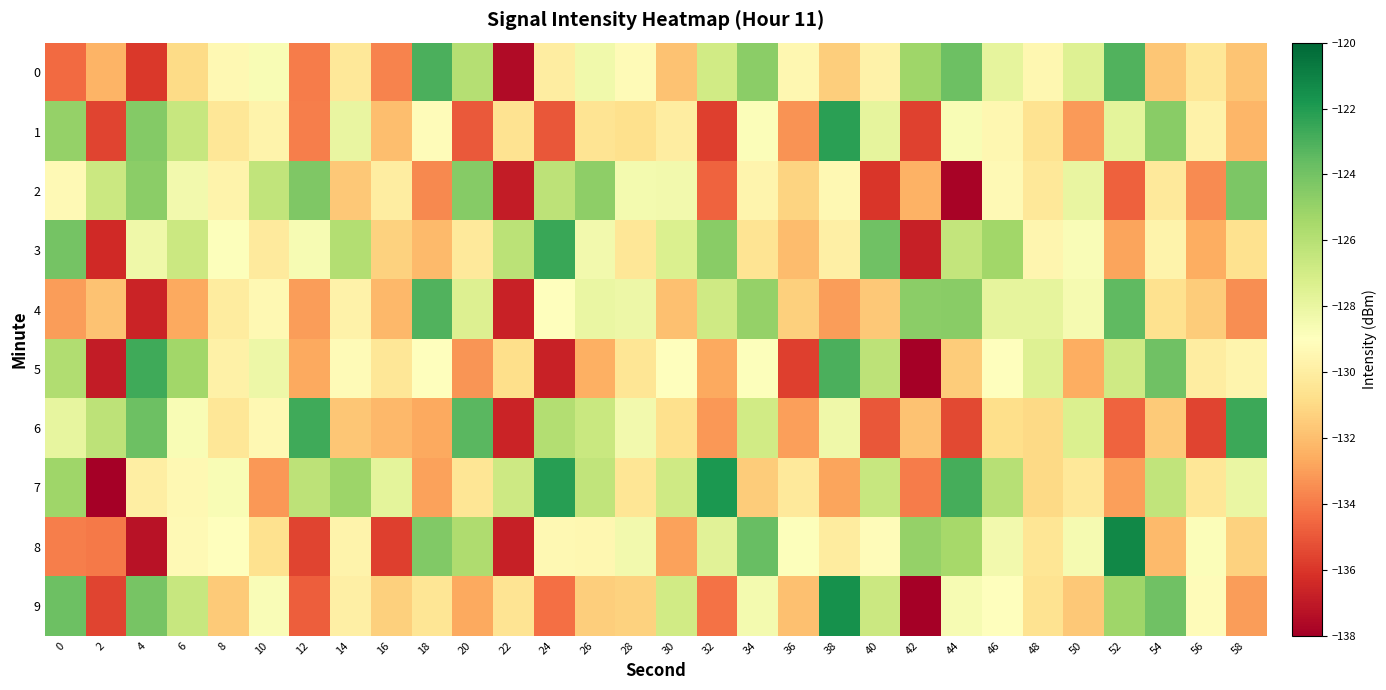

Reading left to right, transcribe all the data shown in this chart.

0: 0=-134.5	2=-132.4	4=-135.9	6=-130.9	8=-129.4	10=-128.7	12=-134.0	14=-130.3	16=-133.7	18=-123.0	20=-125.9	22=-137.5	24=-130.0	26=-128.3	28=-129.3	30=-131.9	32=-127.0	34=-124.7	36=-129.5	38=-131.5	40=-129.8	42=-125.2	44=-123.9	46=-127.9	48=-129.5	50=-127.5	52=-123.1	54=-131.7	56=-130.4	58=-131.8
1: 0=-125.0	2=-135.6	4=-124.5	6=-126.6	8=-130.3	10=-129.7	12=-133.9	14=-128.0	16=-132.0	18=-129.1	20=-135.0	22=-130.6	24=-135.0	26=-130.5	28=-130.7	30=-130.0	32=-135.7	34=-128.9	36=-133.3	38=-122.2	40=-127.8	42=-135.7	44=-128.7	46=-129.5	48=-130.6	50=-133.1	52=-127.7	54=-124.6	56=-129.8	58=-132.3
2: 0=-129.3	2=-126.7	4=-124.7	6=-128.4	8=-129.7	10=-126.4	12=-124.3	14=-131.6	16=-130.0	18=-133.6	20=-124.5	22=-136.9	24=-126.2	26=-124.8	28=-128.5	30=-128.4	32=-134.7	34=-129.6	36=-131.2	38=-129.4	40=-136.0	42=-132.4	44=-137.8	46=-129.3	48=-130.3	50=-128.0	52=-134.7	54=-130.2	56=-133.6	58=-124.3
3: 0=-124.0	2=-136.4	4=-128.2	6=-126.7	8=-128.9	10=-130.2	12=-128.6	14=-125.9	16=-131.3	18=-132.2	20=-130.2	22=-126.2	24=-122.5	26=-128.4	28=-130.4	30=-127.3	32=-124.6	34=-130.5	36=-132.1	38=-129.9	40=-123.9	42=-136.8	44=-126.4	46=-125.3	48=-129.5	50=-128.8	52=-132.8	54=-129.7	56=-132.5	58=-130.7
4: 0=-133.0	2=-131.9	4=-136.6	6=-132.7	8=-130.1	10=-129.4	12=-133.1	14=-129.8	16=-132.2	18=-123.1	20=-127.4	22=-136.7	24=-129.0	26=-128.1	28=-128.2	30=-131.9	32=-126.9	34=-125.0	36=-131.4	38=-133.0	40=-131.6	42=-124.7	44=-124.6	46=-127.8	48=-127.9	50=-128.5	52=-123.5	54=-130.7	56=-131.5	58=-133.5
5: 0=-125.8	2=-136.9	4=-122.7	6=-125.3	8=-129.8	10=-128.2	12=-132.7	14=-129.2	16=-130.4	18=-129.0	20=-133.2	22=-130.8	24=-136.7	26=-132.5	28=-130.5	30=-129.0	32=-132.7	34=-128.9	36=-135.7	38=-123.0	40=-126.3	42=-138.7	44=-131.5	46=-129.0	48=-127.5	50=-132.6	52=-126.9	54=-123.9	56=-130.0	58=-129.6
6: 0=-127.9	2=-126.2	4=-123.9	6=-128.7	8=-130.3	10=-129.4	12=-122.7	14=-131.7	16=-132.2	18=-132.7	20=-123.3	22=-136.6	24=-125.9	26=-126.6	28=-128.4	30=-130.7	32=-133.2	34=-126.9	36=-133.0	38=-128.2	40=-135.0	42=-131.8	44=-135.4	46=-130.8	48=-131.0	50=-127.3	52=-134.7	54=-131.6	56=-135.6	58=-122.7
7: 0=-125.2	2=-139.5	4=-130.0	6=-129.4	8=-128.7	10=-133.2	12=-126.2	14=-125.1	16=-127.7	18=-132.9	20=-130.4	22=-126.8	24=-122.2	26=-126.3	28=-130.5	30=-126.9	32=-121.9	34=-131.5	36=-130.3	38=-132.8	40=-126.6	42=-134.0	44=-122.8	46=-126.0	48=-131.0	50=-130.3	52=-133.0	54=-126.4	56=-130.4	58=-128.0
8: 0=-133.9	2=-134.0	4=-137.3	6=-129.3	8=-128.9	10=-130.6	12=-135.6	14=-129.7	16=-135.7	18=-124.4	20=-125.7	22=-136.8	24=-129.4	26=-129.4	28=-128.4	30=-132.9	32=-127.7	34=-123.7	36=-128.9	38=-130.1	40=-129.1	42=-125.0	44=-125.5	46=-128.4	48=-130.4	50=-128.5	52=-121.2	54=-132.1	56=-128.8	58=-131.3
9: 0=-123.8	2=-135.5	4=-124.1	6=-126.6	8=-131.6	10=-128.8	12=-134.8	14=-129.9	16=-131.4	18=-130.4	20=-132.7	22=-130.5	24=-134.3	26=-131.5	28=-131.3	30=-127.0	32=-134.3	34=-128.5	36=-131.9	38=-121.6	40=-126.7	42=-138.0	44=-128.6	46=-129.1	48=-130.6	50=-131.6	52=-125.2	54=-123.9	56=-129.2	58=-133.1